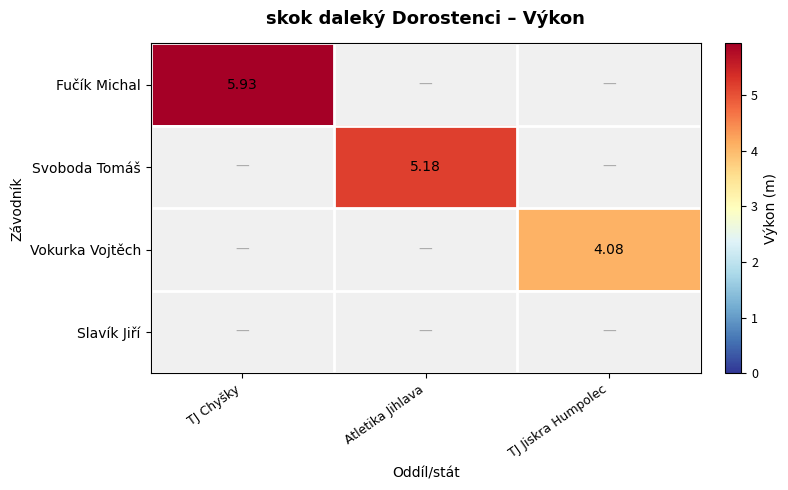

Rank the categories by Svoboda Tomáš value from lowest to highest.

TJ Chyšky, TJ Jiskra Humpolec, Atletika Jihlava